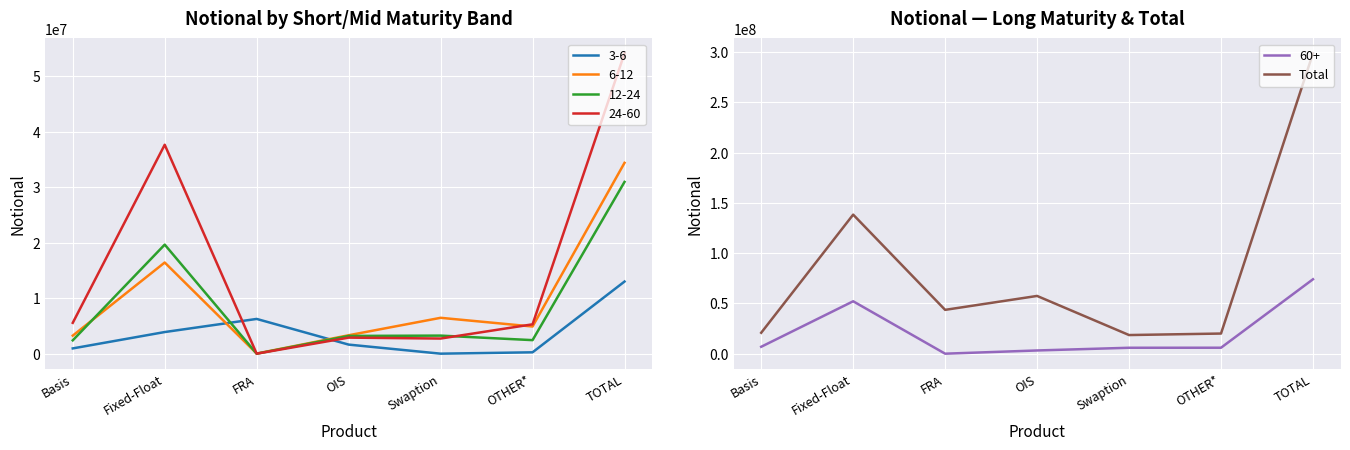

Where is the data nearest to the value 158643452?

Fixed-Float